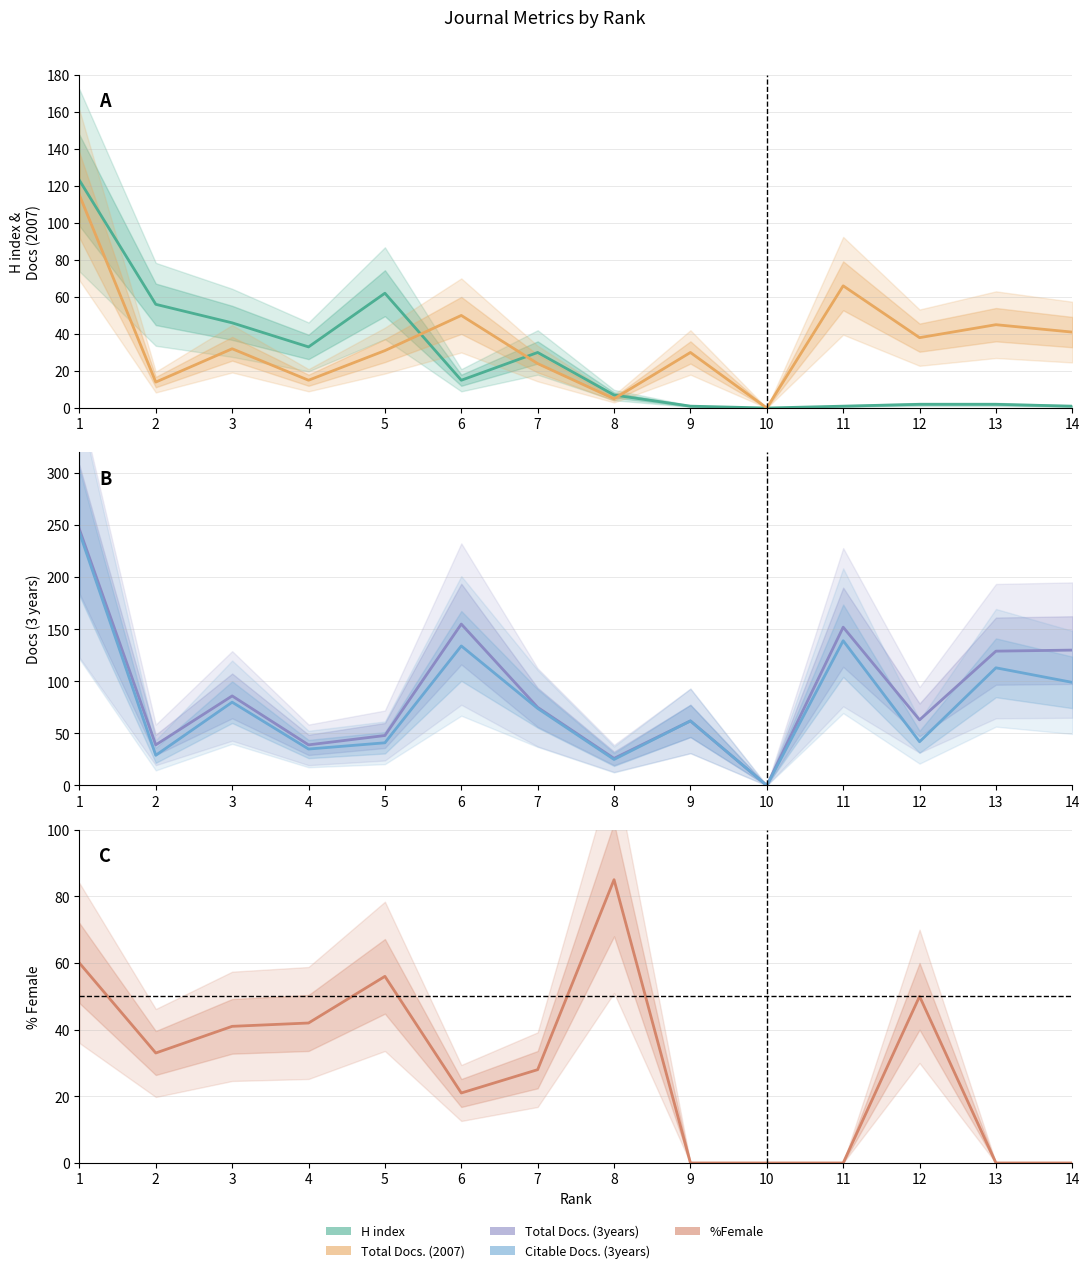

What are all the series names shown in the legend?

H index, Total Docs. (2007), Total Docs. (3years), Citable Docs. (3years), %Female